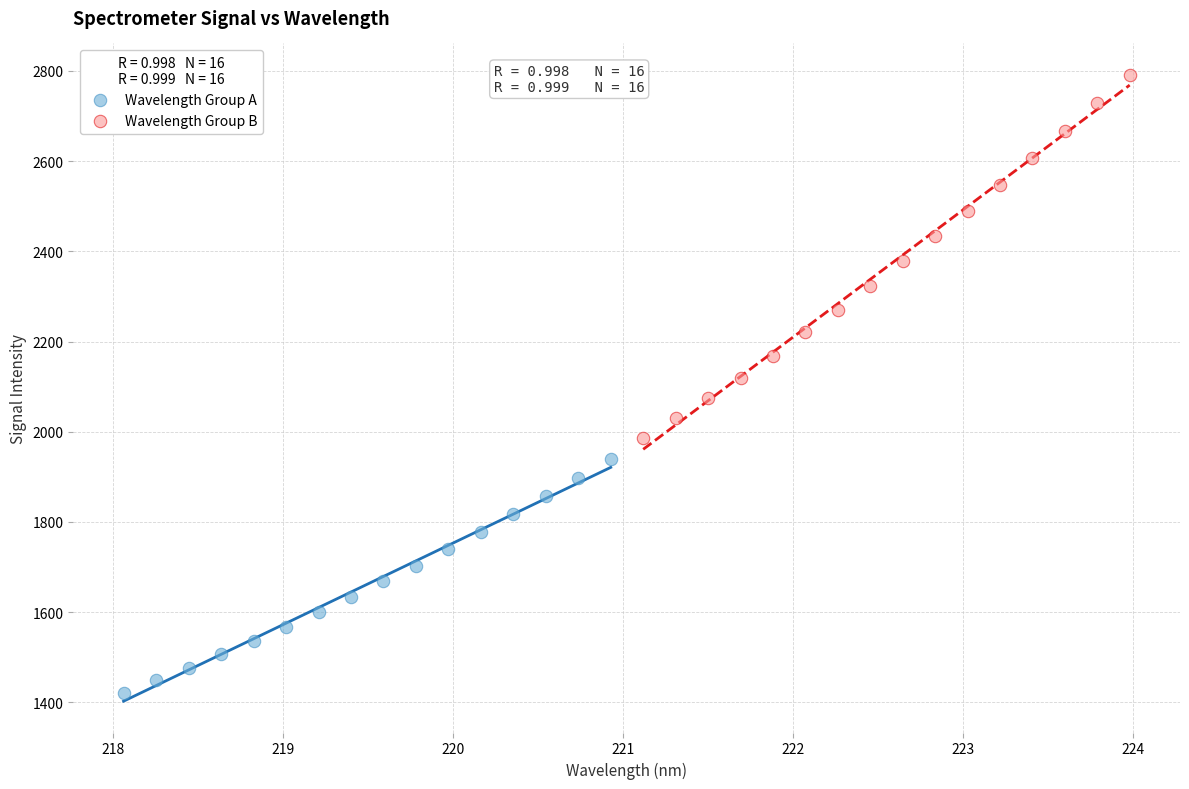

Which series contains the lowest Y value?

Wavelength Group A